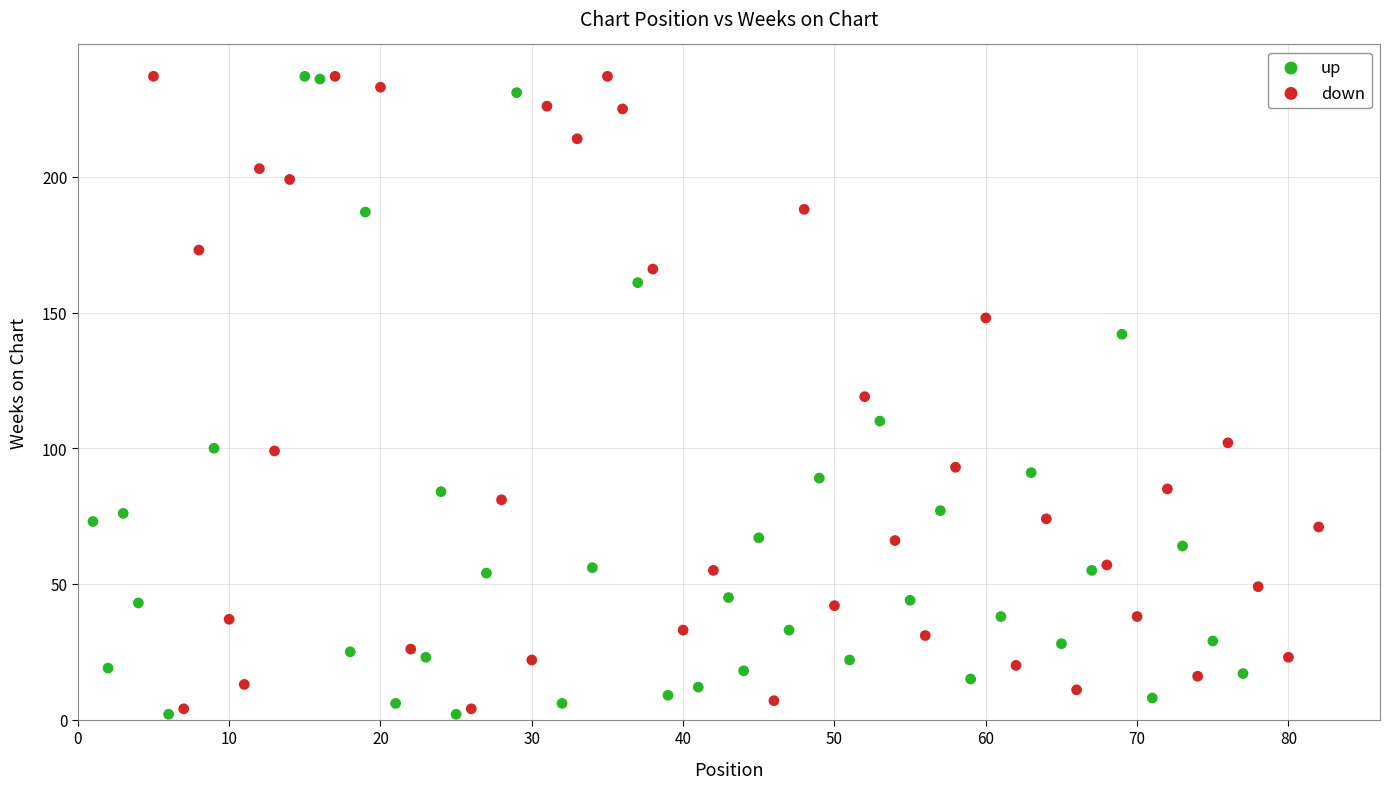

Which series contains the lowest Y value?

up